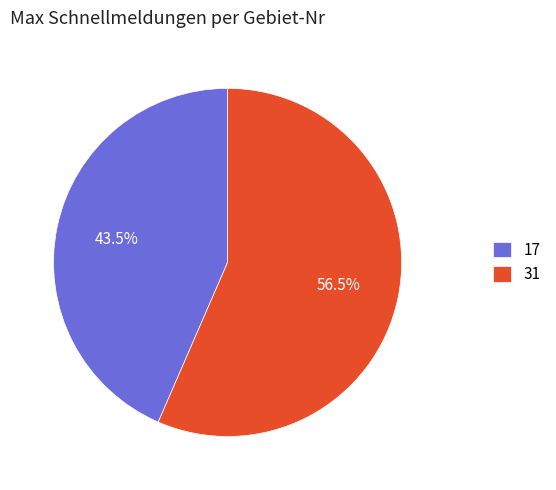

Count the number of slices in the pie.

2